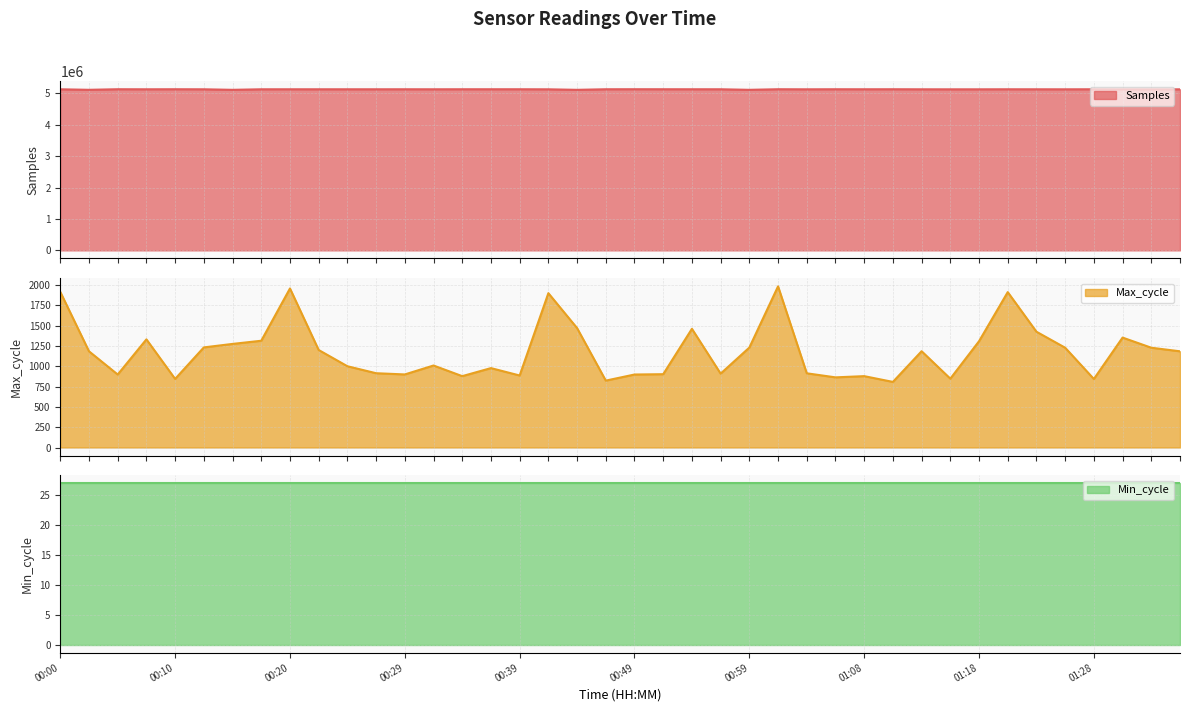

The Samples series shows 5132482 at 01:18. True or false?

True